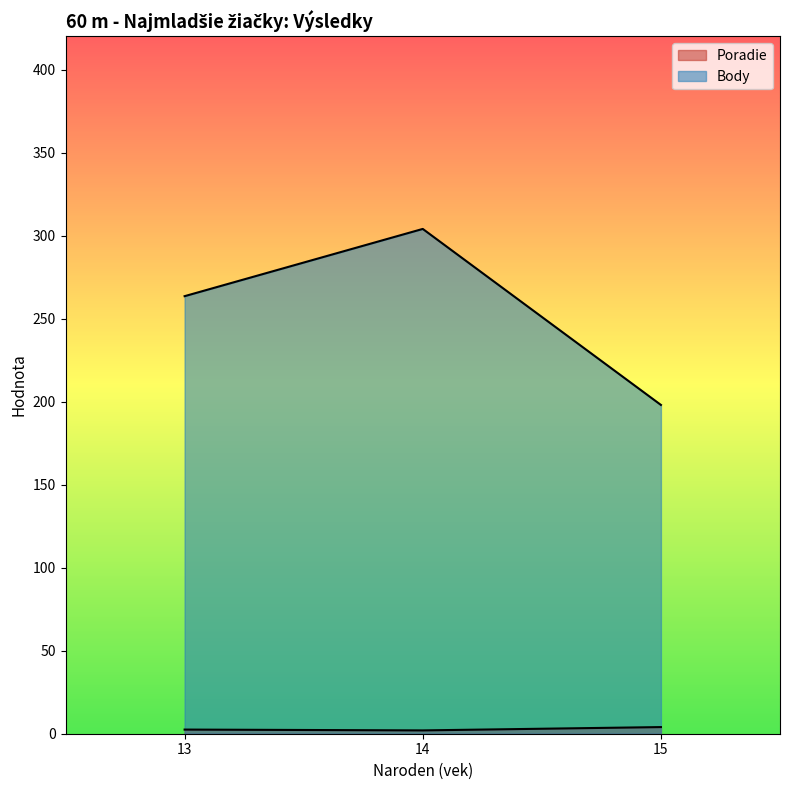

What is the difference between the Poradie values at 15 and 13?

1